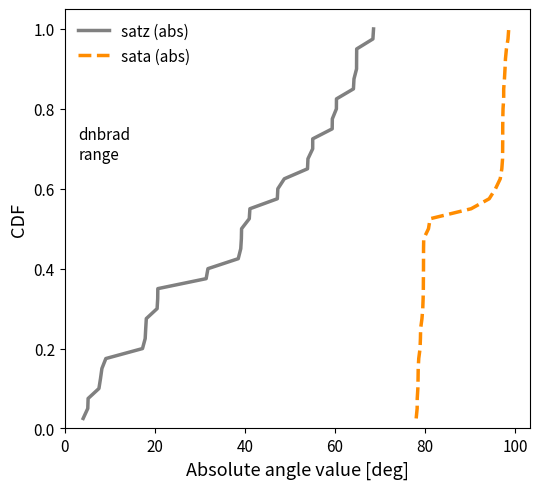

Does the chart display data point markers on the line(s)?

No